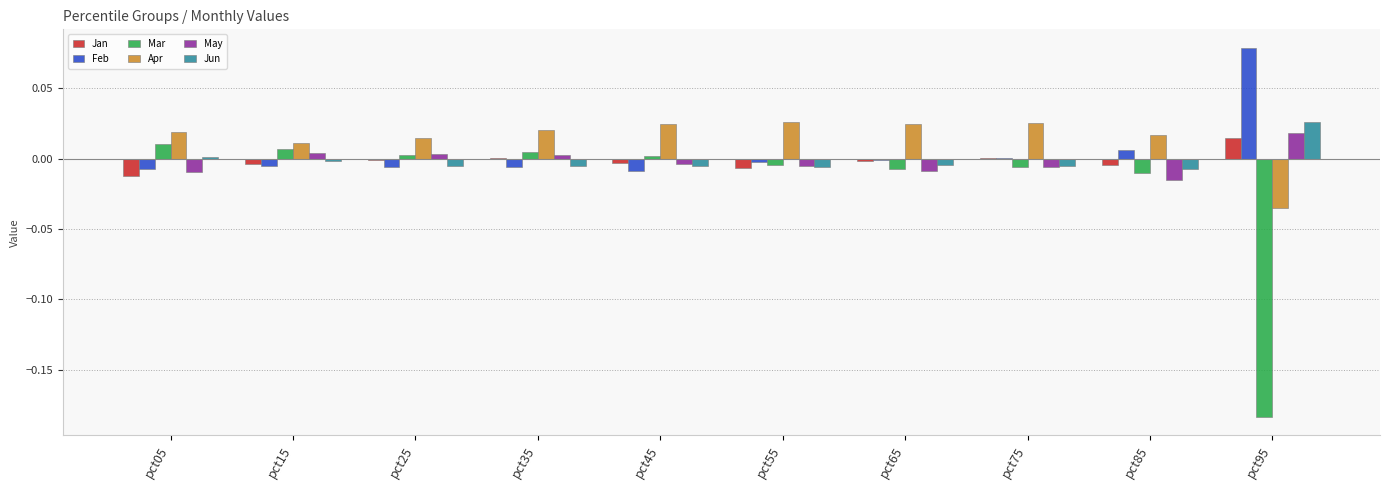

How many data points in Apr are above 0?

9